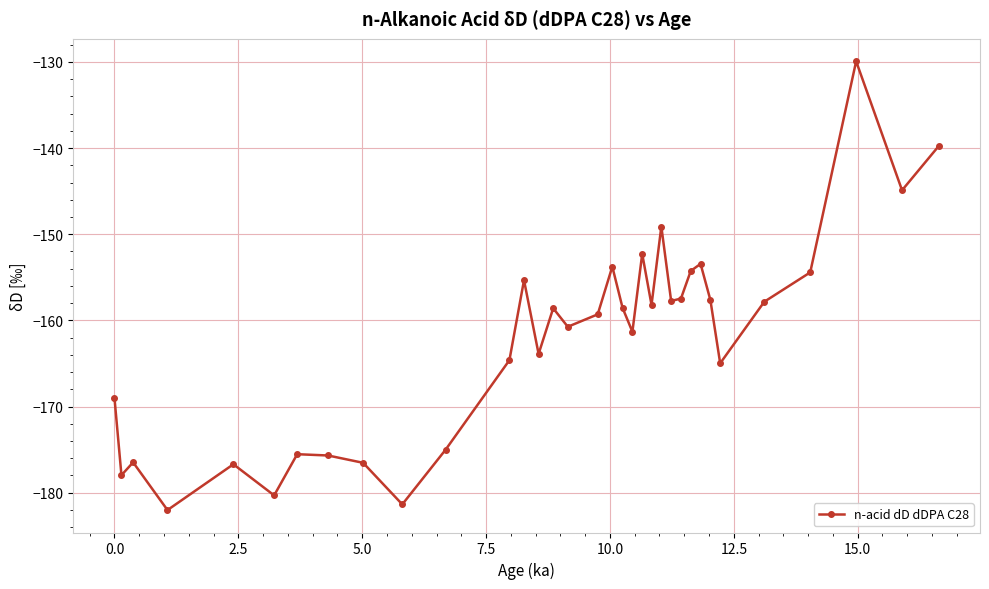

True or false: the data has more than 0 interior local peaks.

True